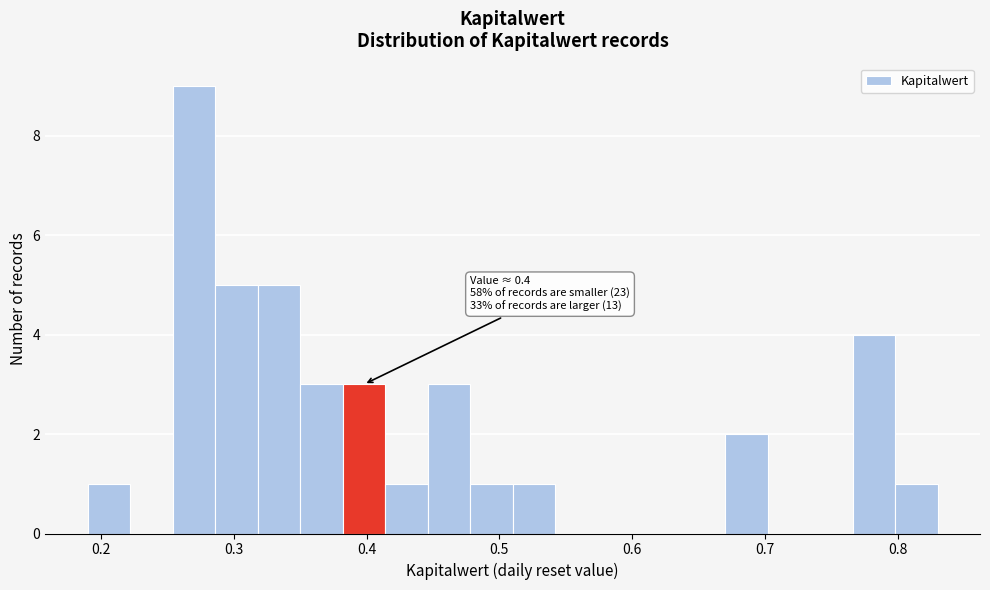

Read against the x-axis, roughly where is the centre of the tallest bar?

0.27